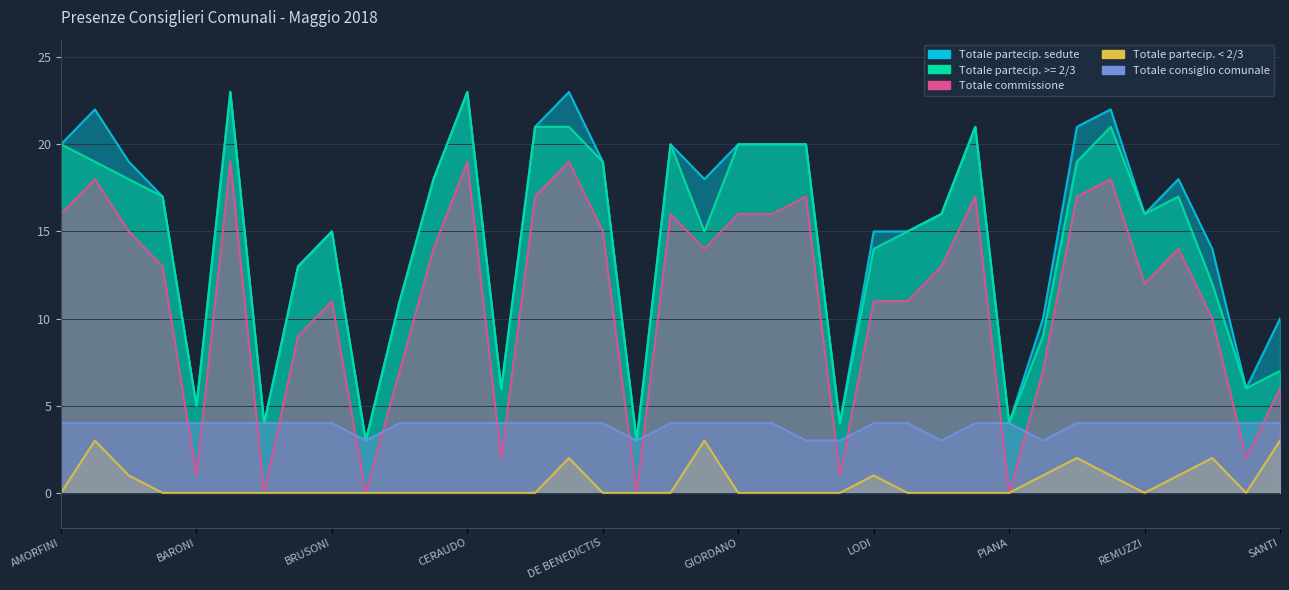

What is the sum of all Totale partecip. >= 2/3 values?

535